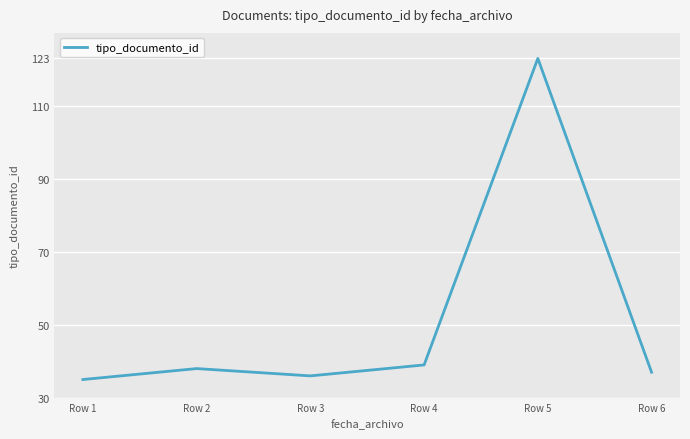

What is the approximate value at Row 2, to the nearest 5?

40